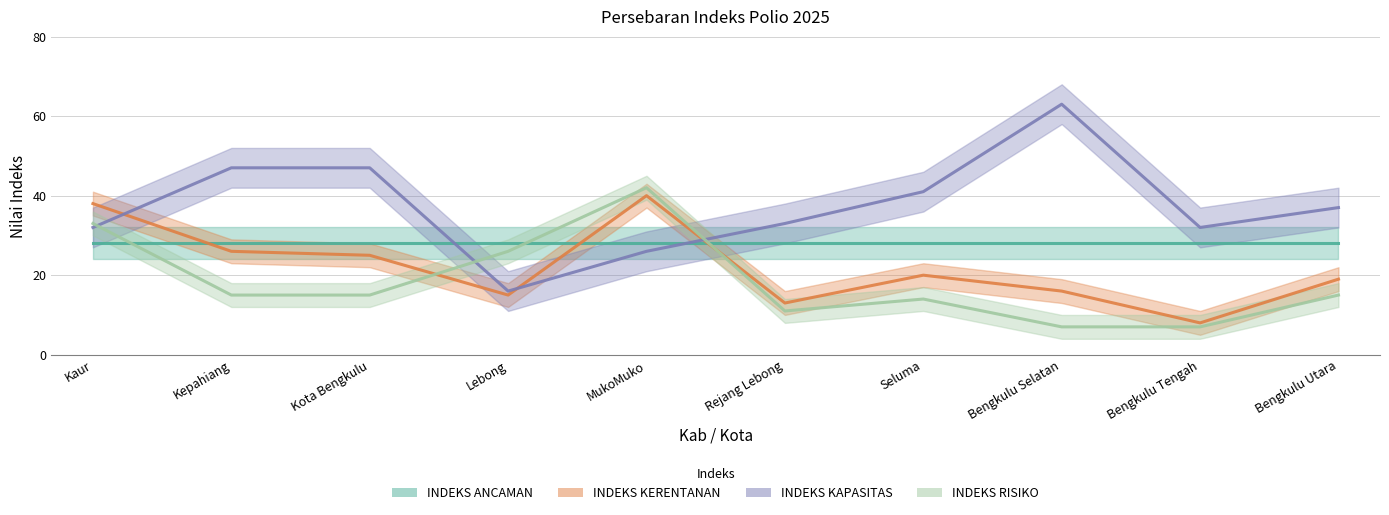

How many values in the INDEKS RISIKO series exceed 15?

3